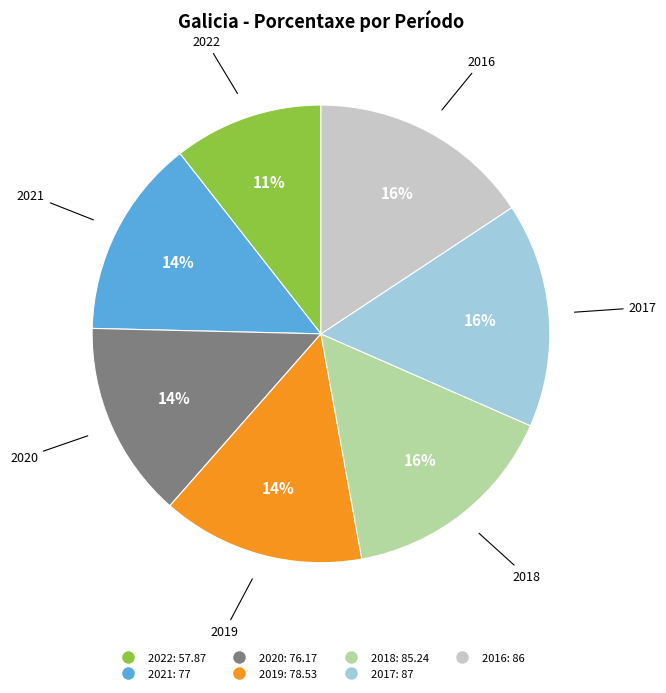

To the nearest percent, what is the average slice percentage?

14%